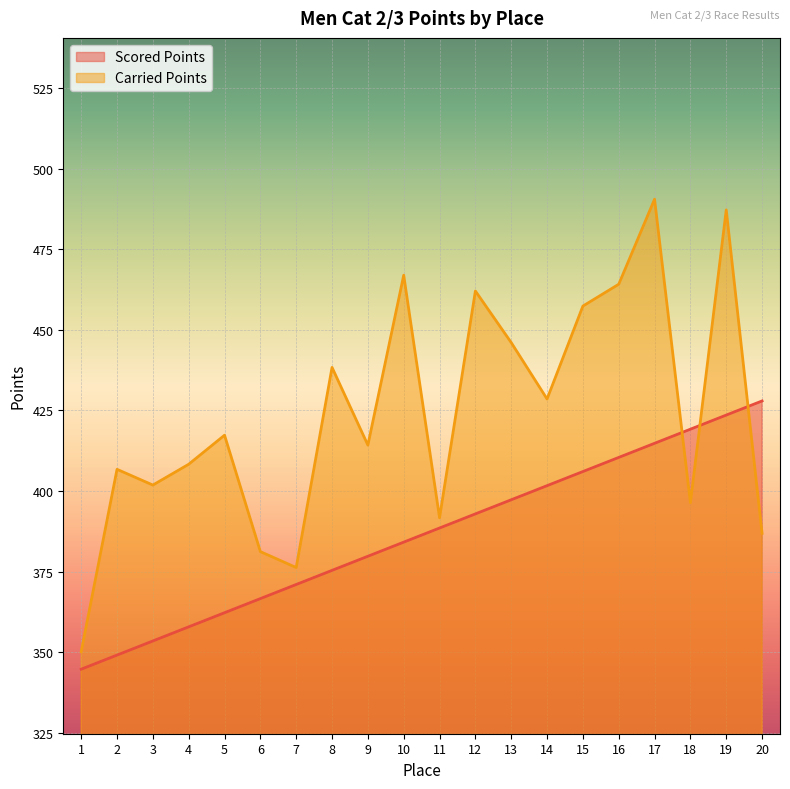

Reading left to right, what are all the values shown in this chart?

Scored Points: 344.8	349.2	353.6	357.9	362.3	366.7	371.1	375.4	379.8	384.2	388.6	392.9	397.3	401.7	406.1	410.4	414.8	419.2	423.6	428.0
Carried Points: 350.2	406.8	401.9	408.3	417.3	381.2	376.3	438.4	414.3	466.9	391.7	462.0	446.0	428.6	457.4	464.1	490.5	396.4	487.2	386.9